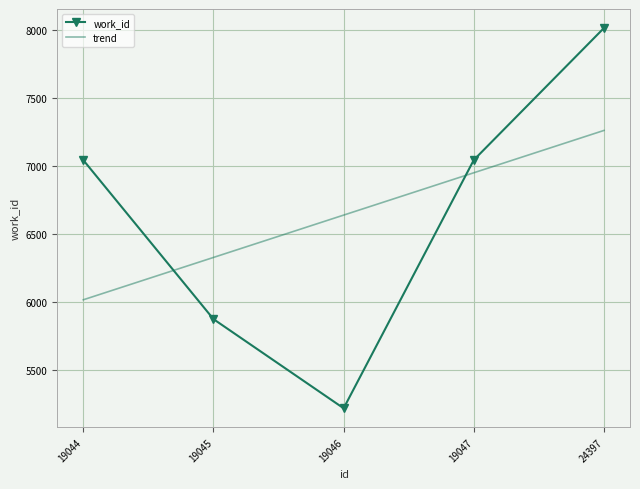

What is the total value across all series at 19044?

13060.4